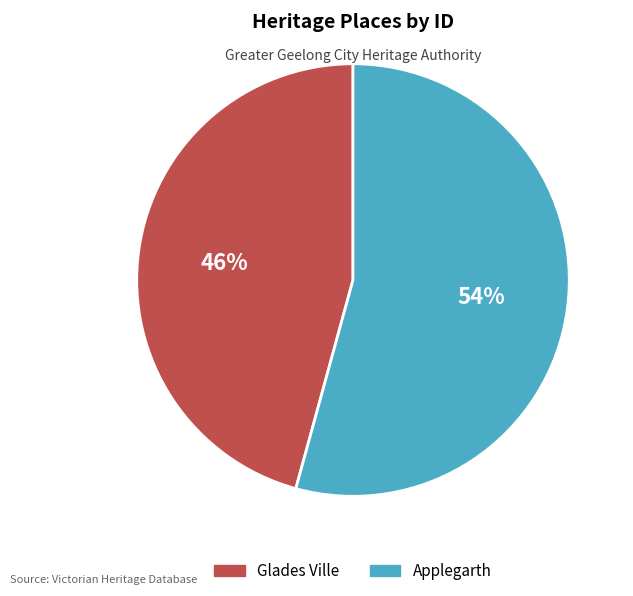

The Glades Ville slice represents 46% of the pie. True or false?

True